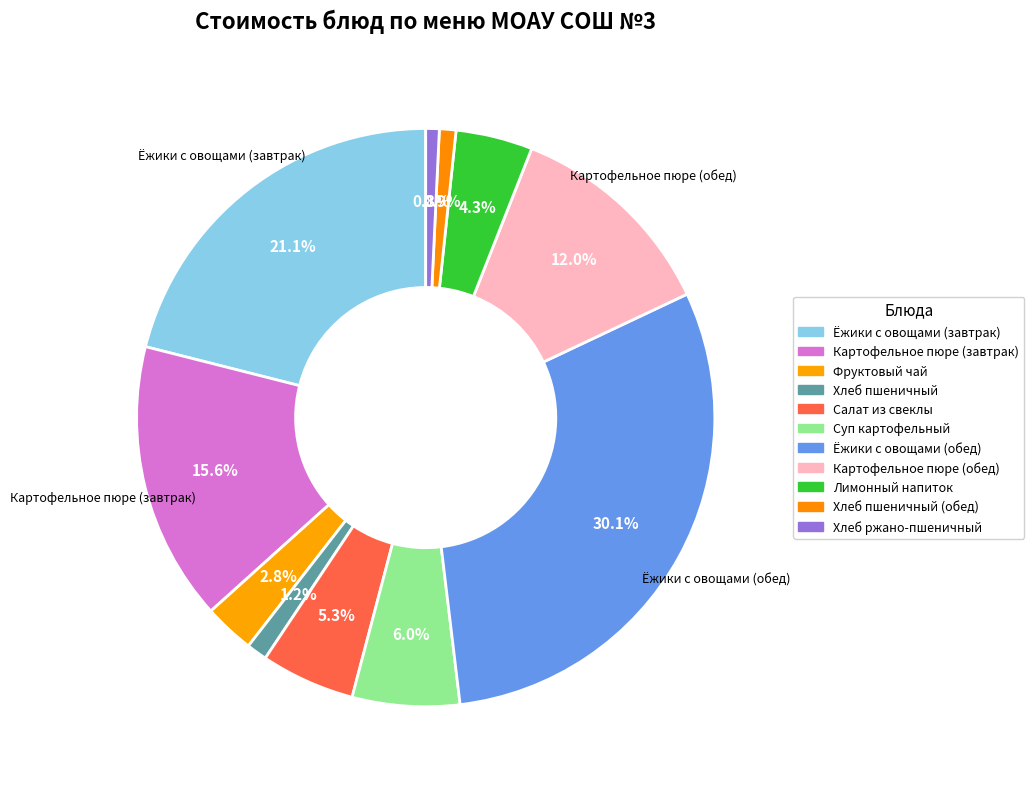

Count the number of slices in the pie.

11